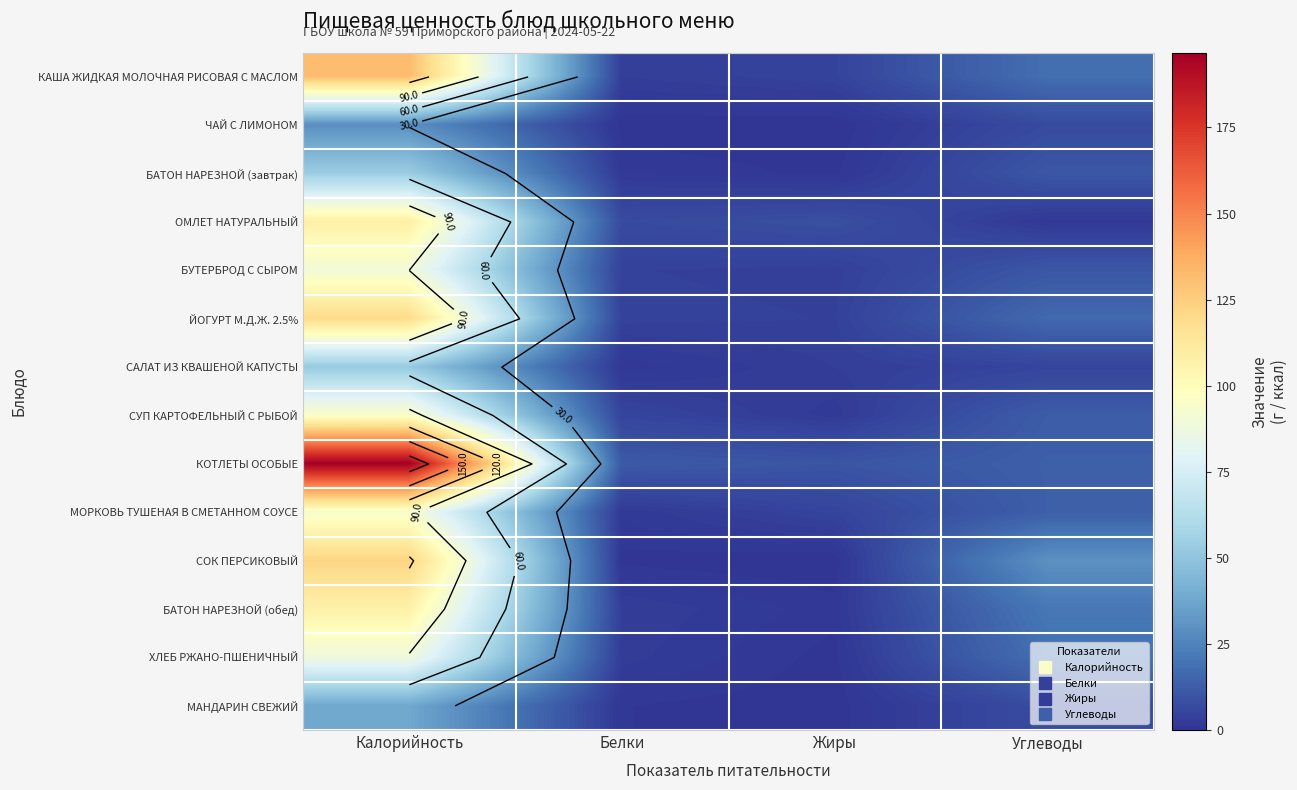

At how many categories does at least one series exceed 171?

1